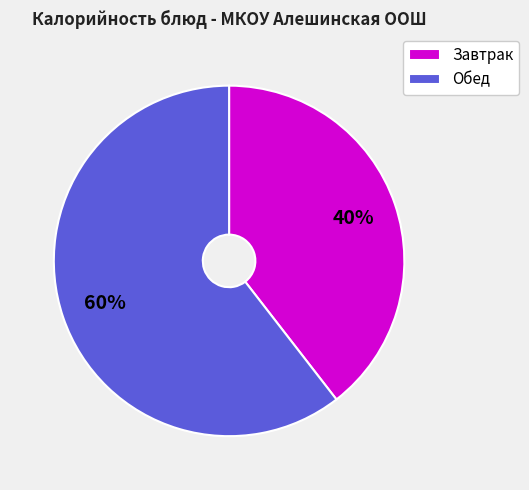

Do Завтрак and Обед together represent more than half of the pie?

Yes